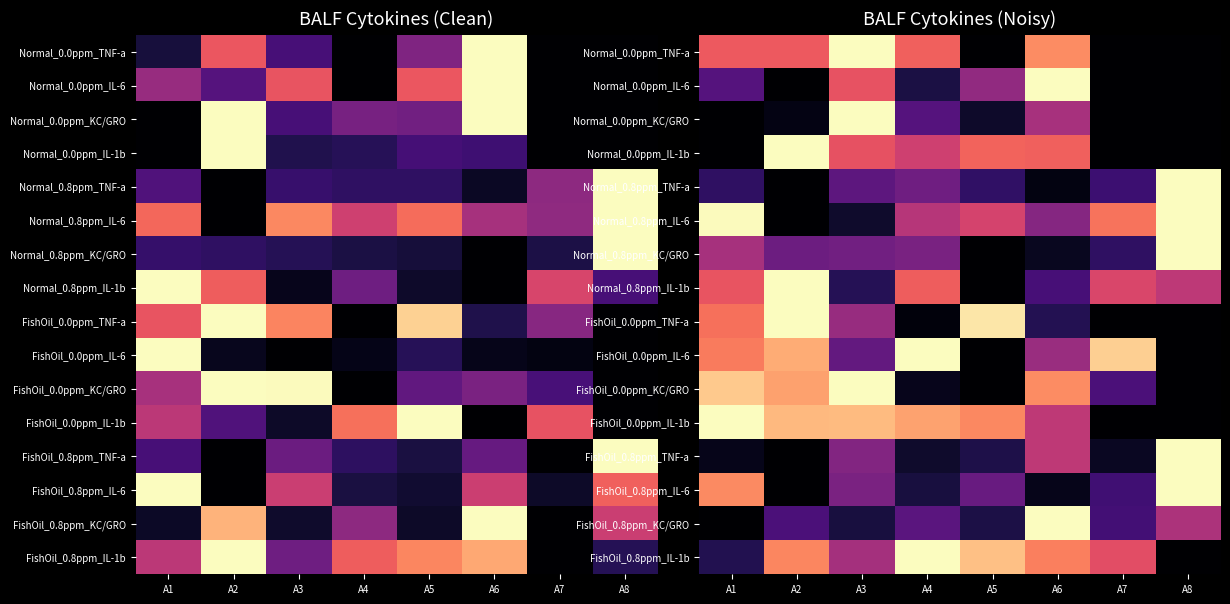

Rank the series at A4 from highest to lowest value.

FishOil_0.0ppm_IL-6, FishOil_0.8ppm_IL-1b, FishOil_0.0ppm_IL-1b, Normal_0.0ppm_TNF-a, Normal_0.8ppm_IL-1b, Normal_0.0ppm_IL-1b, Normal_0.8ppm_IL-6, Normal_0.8ppm_KC/GRO, Normal_0.8ppm_TNF-a, FishOil_0.8ppm_KC/GRO, Normal_0.0ppm_KC/GRO, Normal_0.0ppm_IL-6, FishOil_0.8ppm_IL-6, FishOil_0.8ppm_TNF-a, FishOil_0.0ppm_KC/GRO, FishOil_0.0ppm_TNF-a